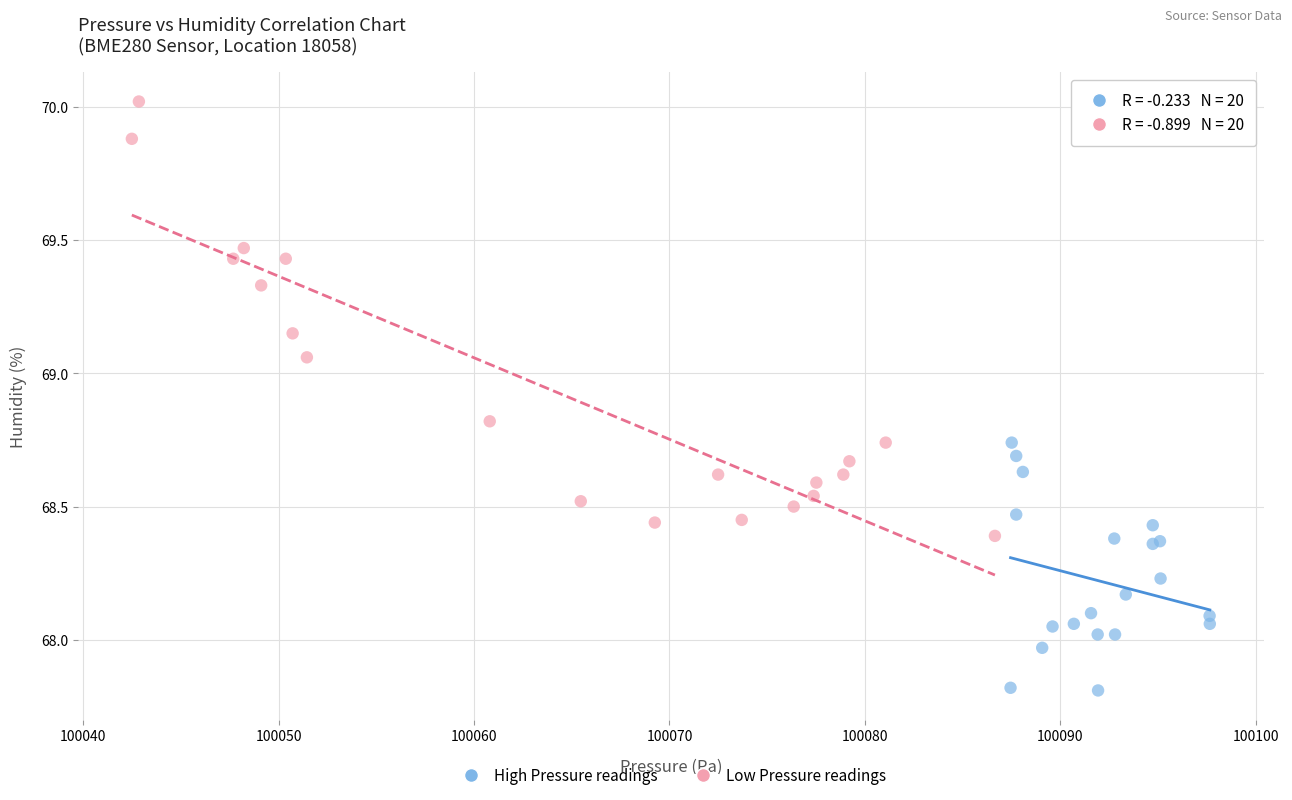

Which series contains the lowest Y value?

High Pressure readings